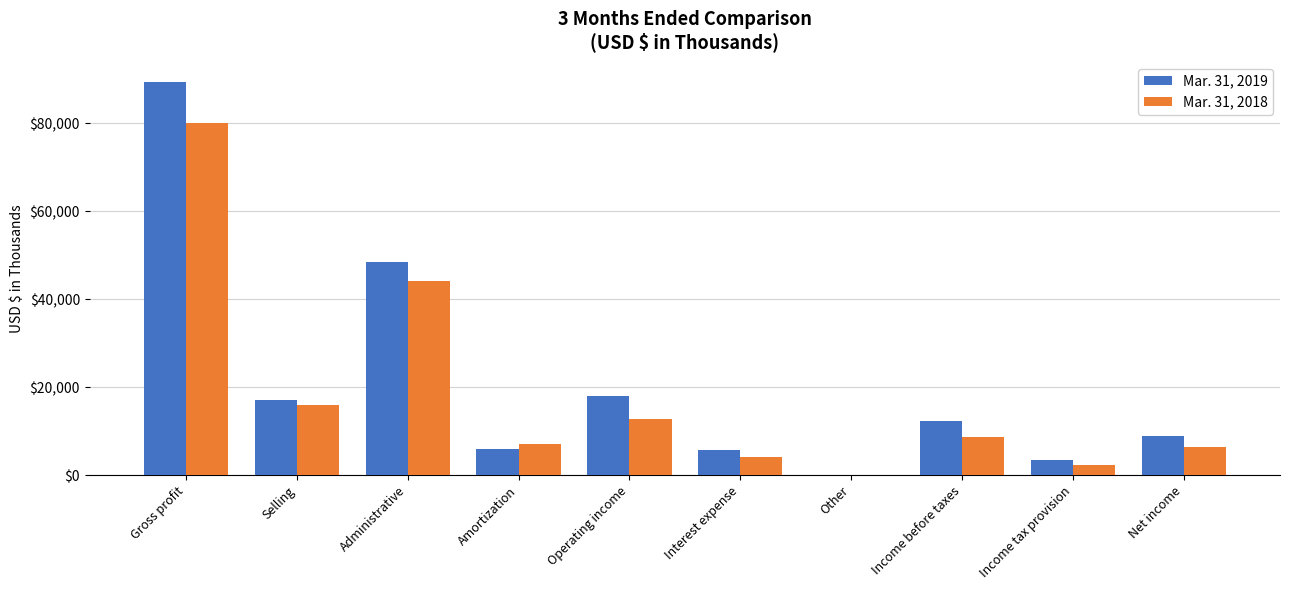

Is the value of Mar. 31, 2018 at Amortization greater than the value of Mar. 31, 2019 at Administrative?

No